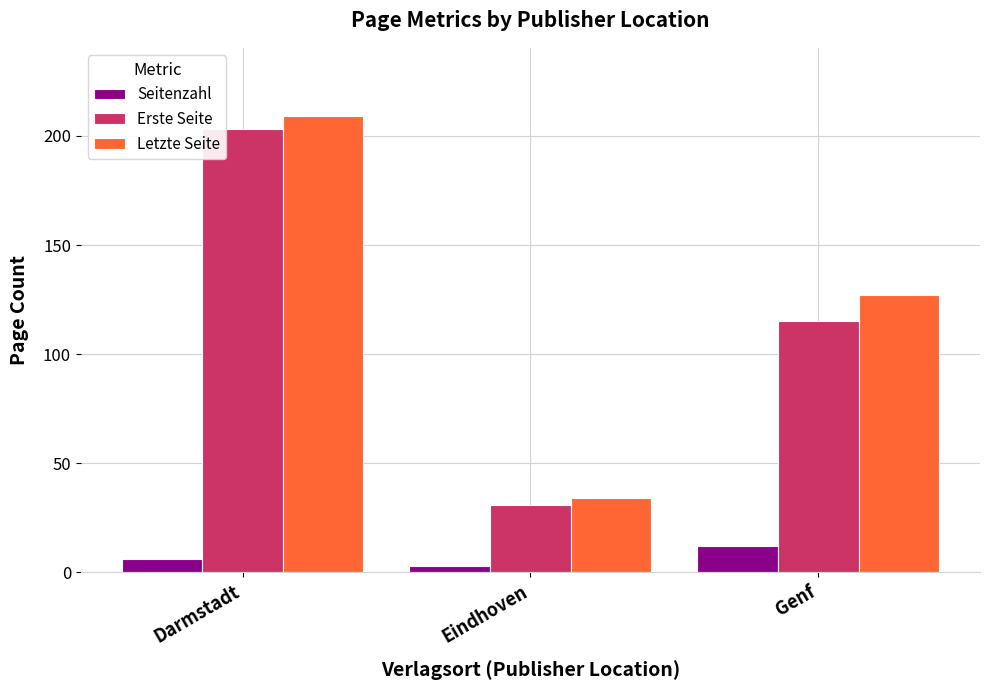

Does the chart contain stacked bars?

No